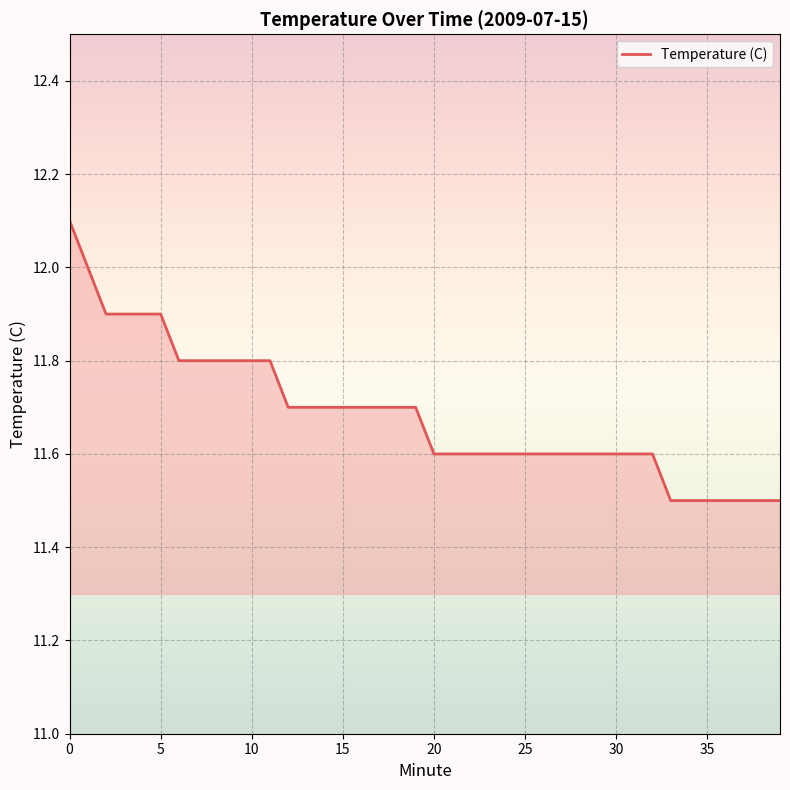

Reading left to right, what are all the values shown in this chart?

12.1	12.0	11.9	11.9	11.9	11.9	11.8	11.8	11.8	11.8	11.8	11.8	11.7	11.7	11.7	11.7	11.7	11.7	11.7	11.7	11.6	11.6	11.6	11.6	11.6	11.6	11.6	11.6	11.6	11.6	11.6	11.6	11.6	11.5	11.5	11.5	11.5	11.5	11.5	11.5